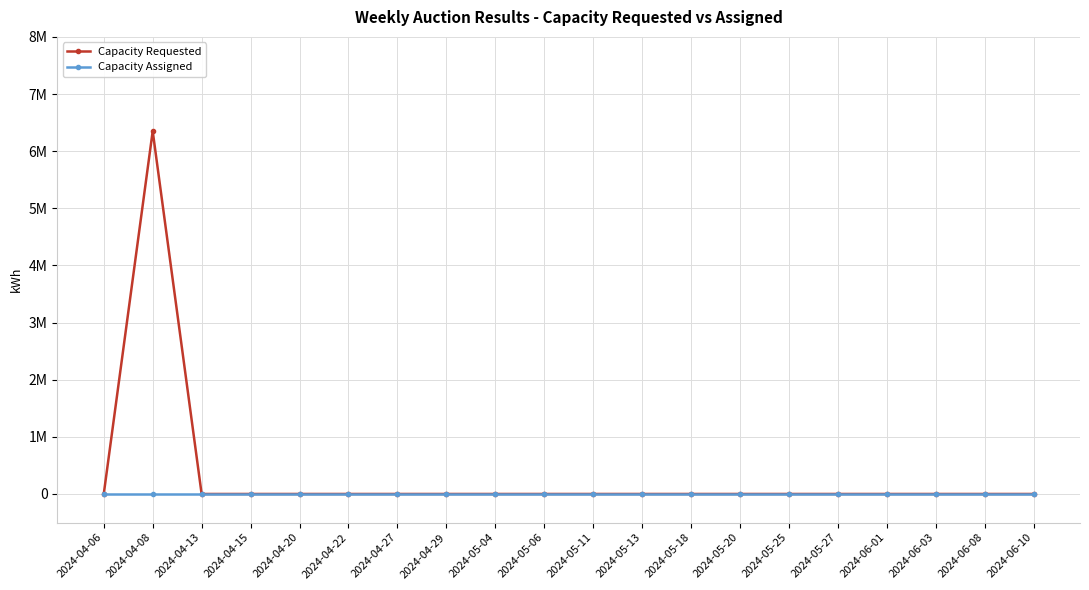

What are all the series names shown in the legend?

Capacity Requested, Capacity Assigned